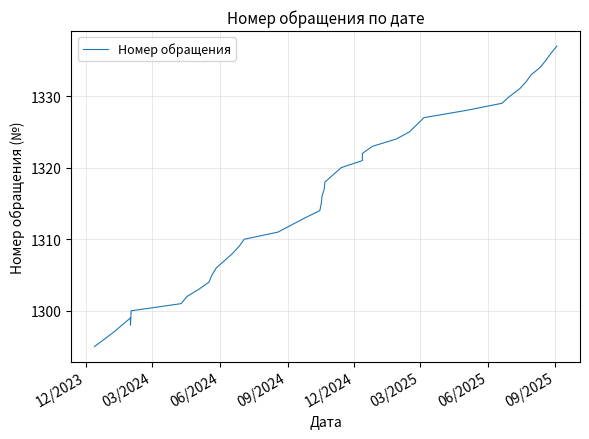

Is it true that the value at 24 is 846?

False